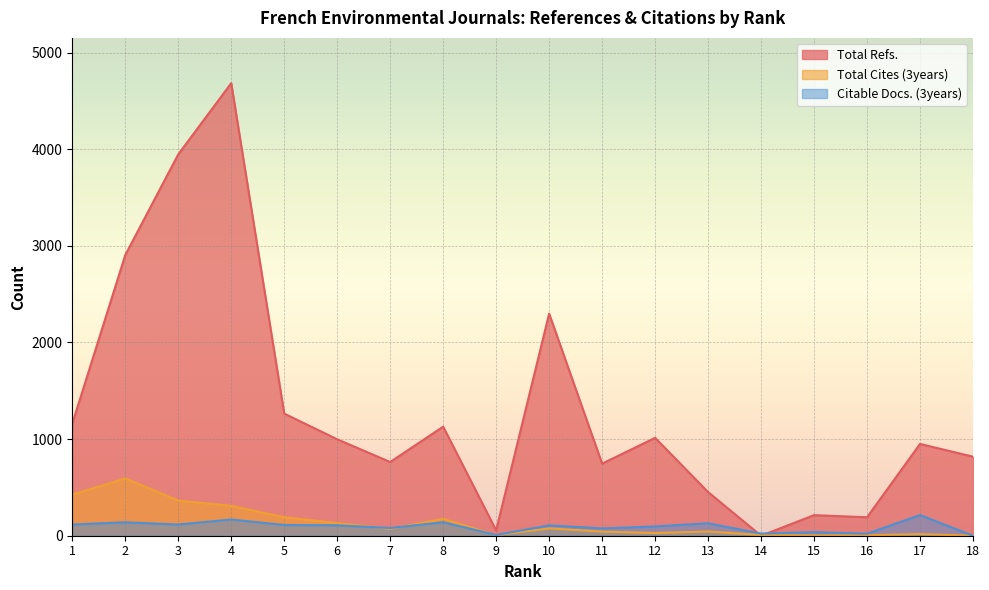

Which series has the largest range (max minus min)?

Total Refs.